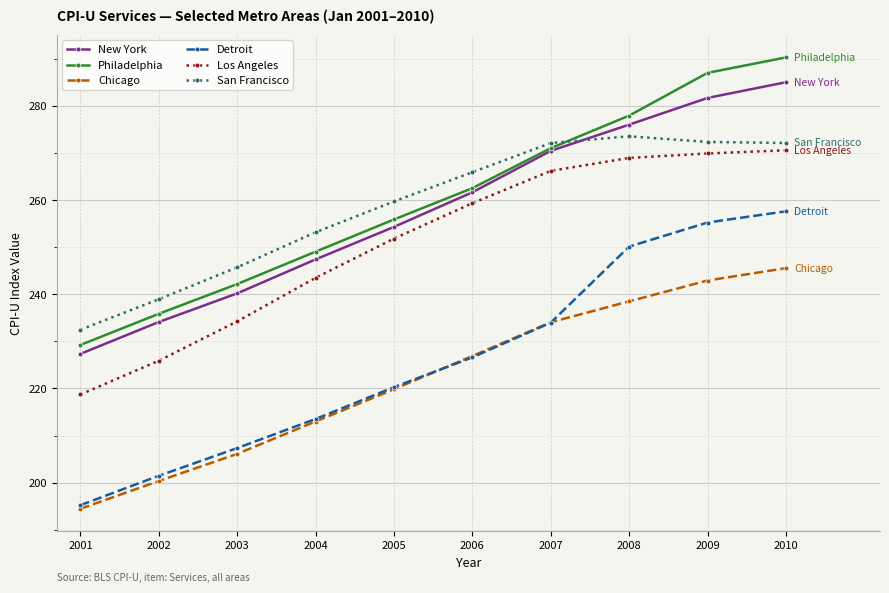

How many values in the New York series are below 261?

5